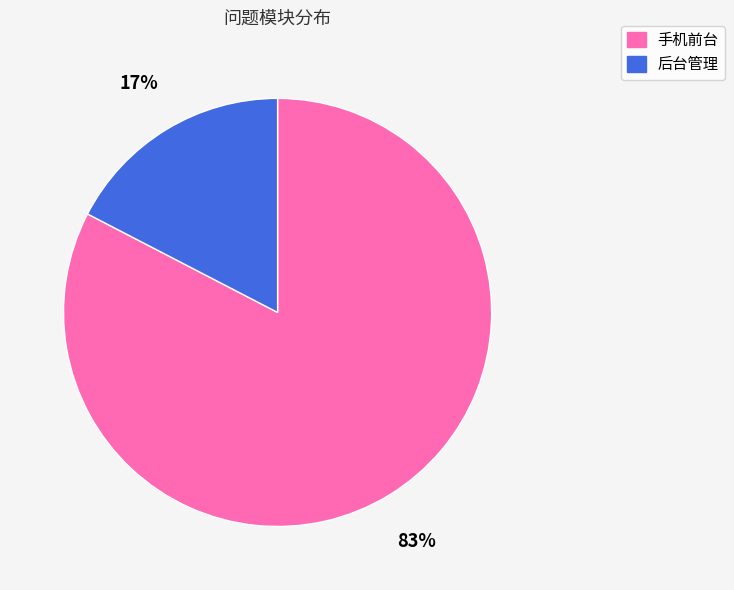

To the nearest percent, what is the average slice percentage?

50%